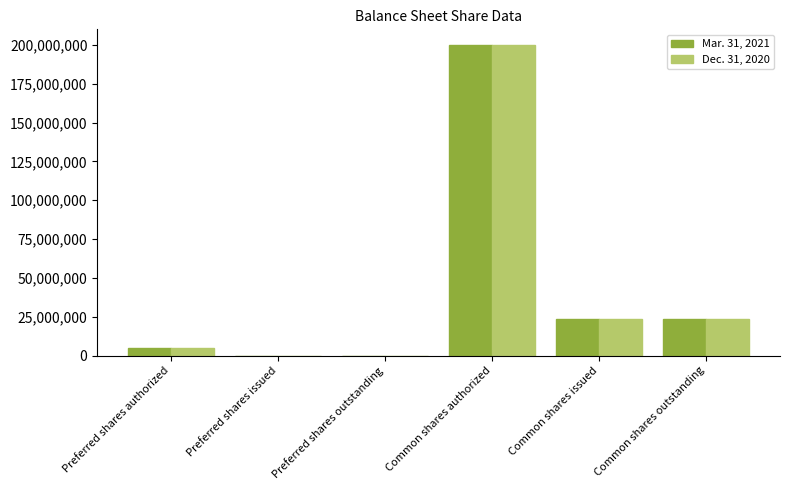

Which category has the highest value in the Dec. 31, 2020 series?

Common shares authorized